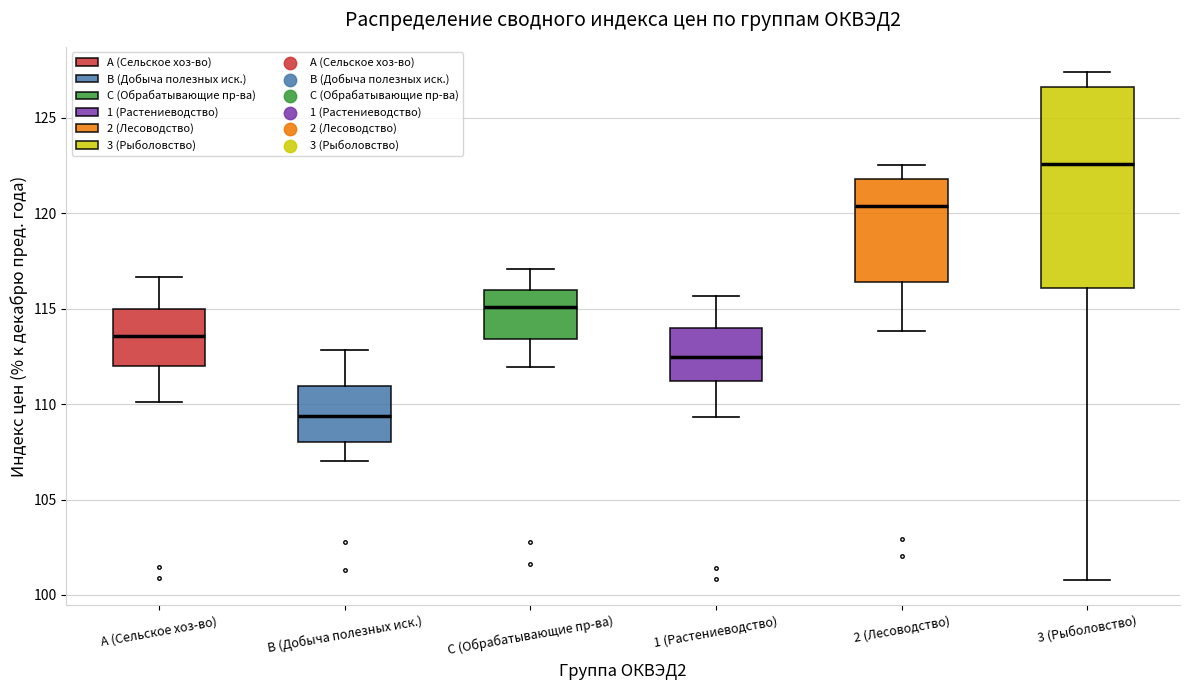

Reading left to right, transcribe this box plot: for each box, give where its median line is, the range the box spans, and where its two whiskers end, as read against the y-axis. The values are not printed on the chart, so give them approximately, as read against the axis.

A (Сельское хоз-во): median 113.5, box 112.0 to 115.0, whiskers 110.0 to 116.5
B (Добыча полезных иск.): median 109.5, box 108.0 to 111.0, whiskers 107.0 to 113.0
C (Обрабатывающие пр-ва): median 115.0, box 113.5 to 116.0, whiskers 112.0 to 117.0
1 (Растениеводство): median 112.5, box 111.0 to 114.0, whiskers 109.5 to 115.5
2 (Лесоводство): median 120.5, box 116.5 to 122.0, whiskers 114.0 to 122.5
3 (Рыболовство): median 122.5, box 116.0 to 126.5, whiskers 101.0 to 127.5